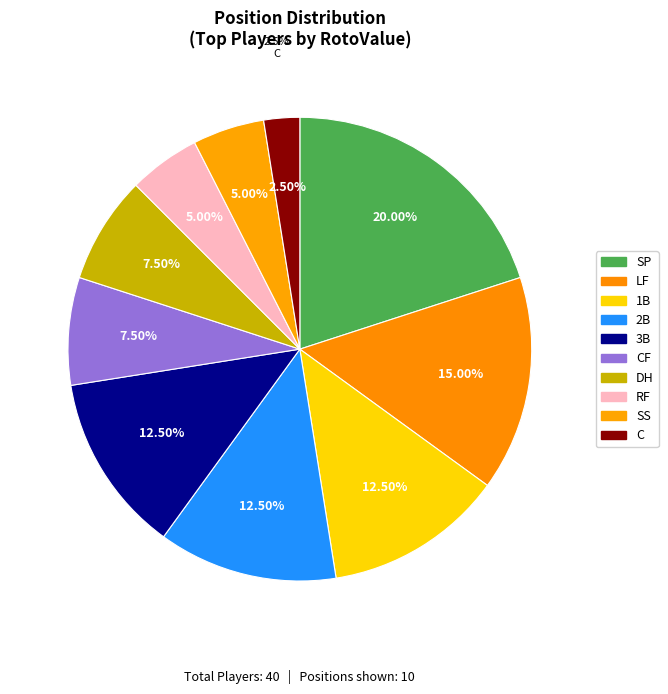

Is there a majority slice in this chart?

No